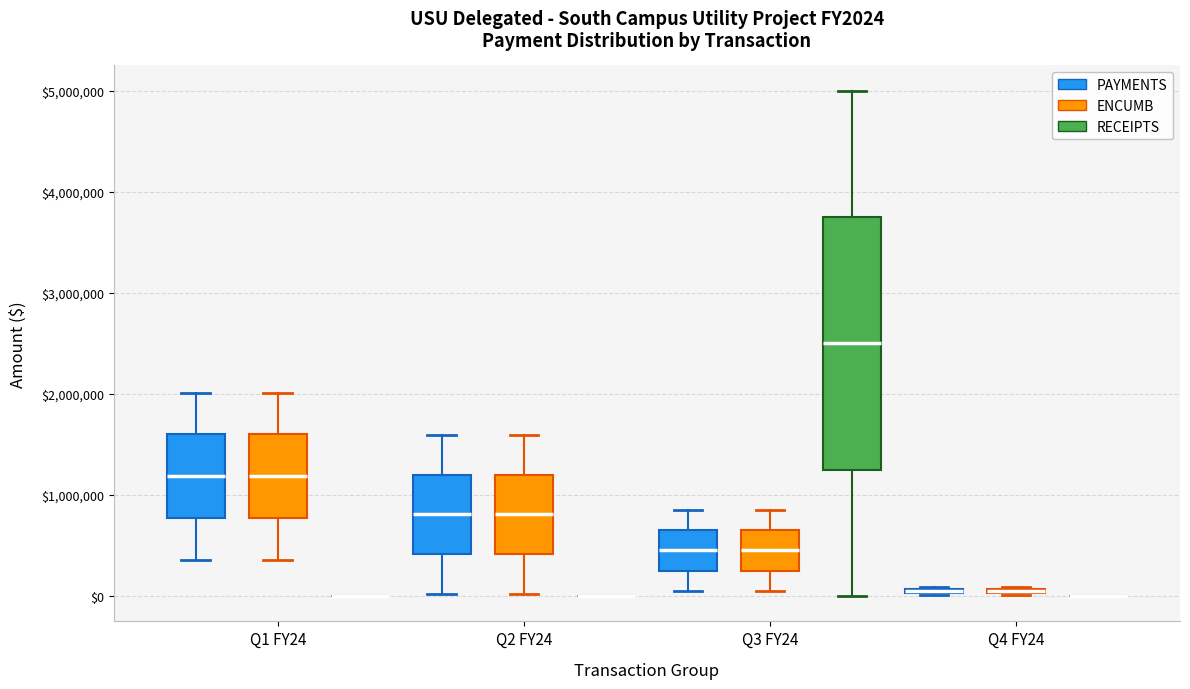

Which box is the tallest, from its lower edge to its upper edge?

Q3 FY24 (RECEIPTS)